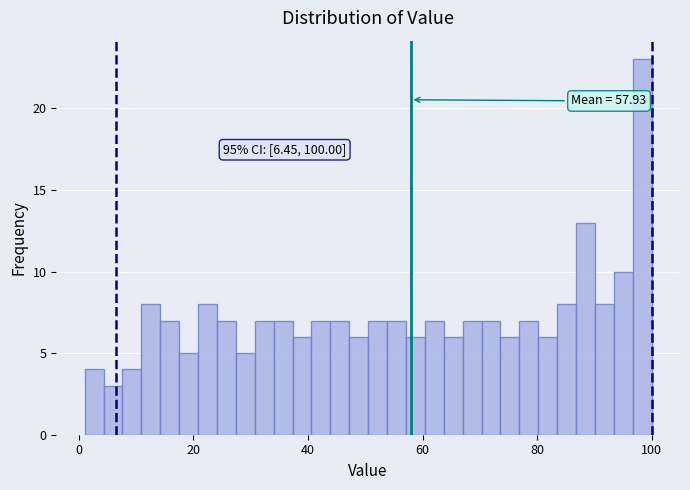

Around what value on the x-axis is the tallest bar? Give the approximate position of its centre, as read against the axis.

98